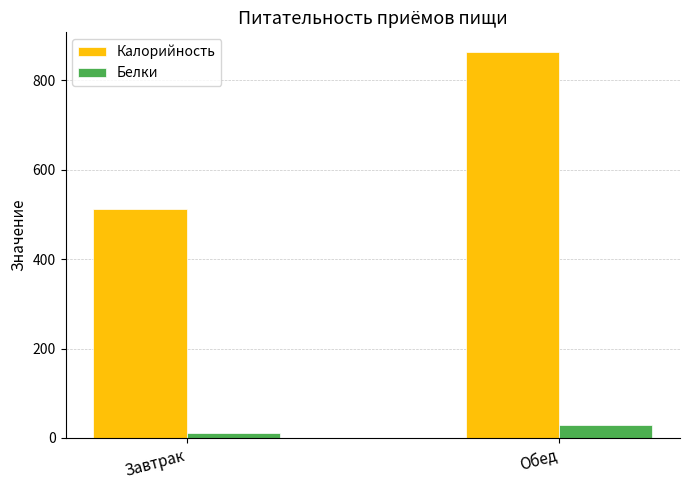

At Завтрак, list the series in order from smallest to largest.

Белки, Калорийность